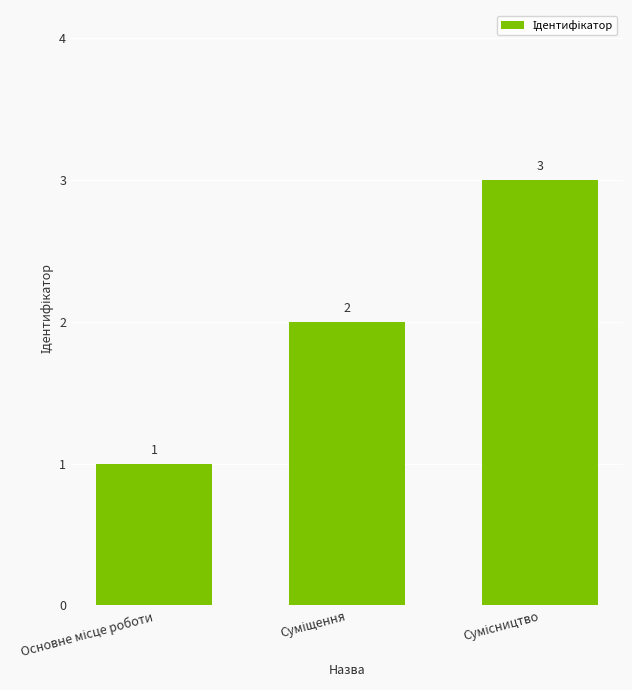

Count the values in the range 1 to 3.

3